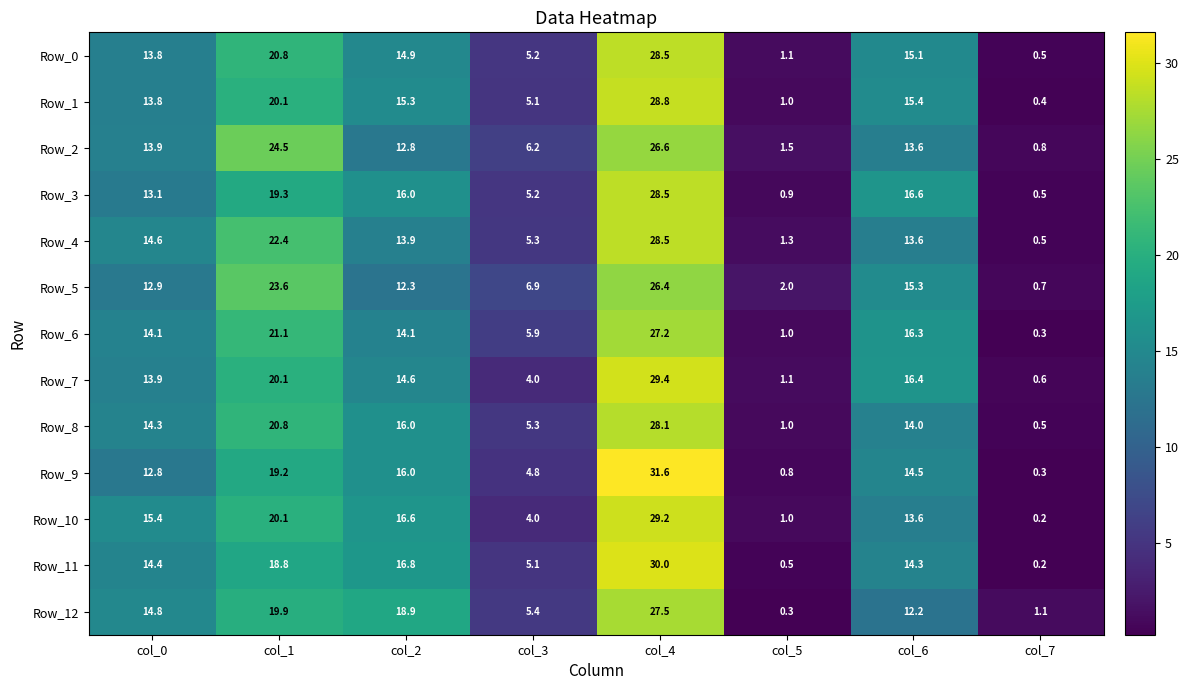

Which label corresponds to the largest value in the chart?

col_4